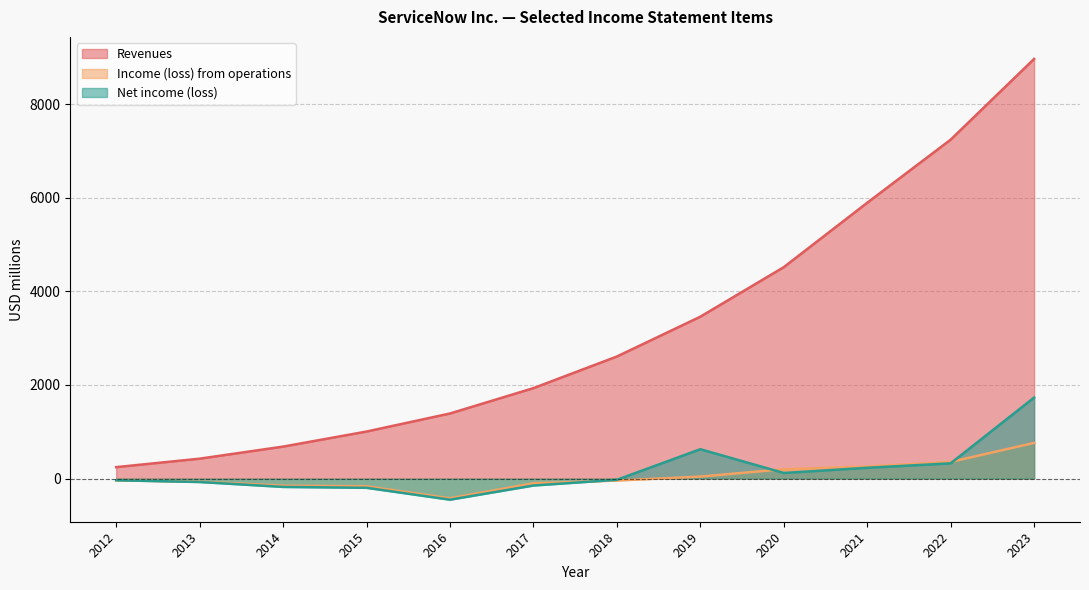

Does the chart have visible grid lines?

Yes